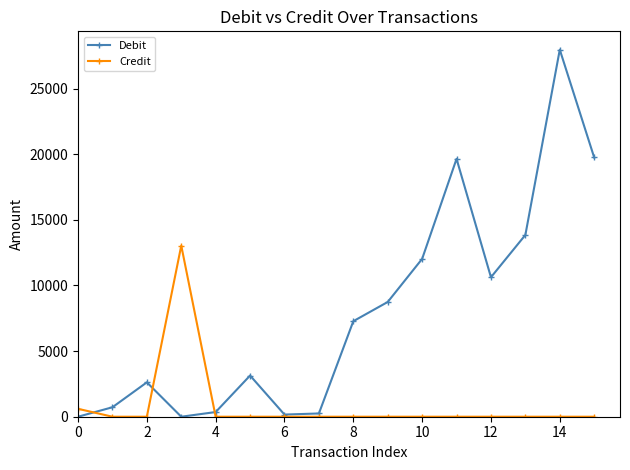

List the series in order of their overall mean, highest first.

Debit, Credit